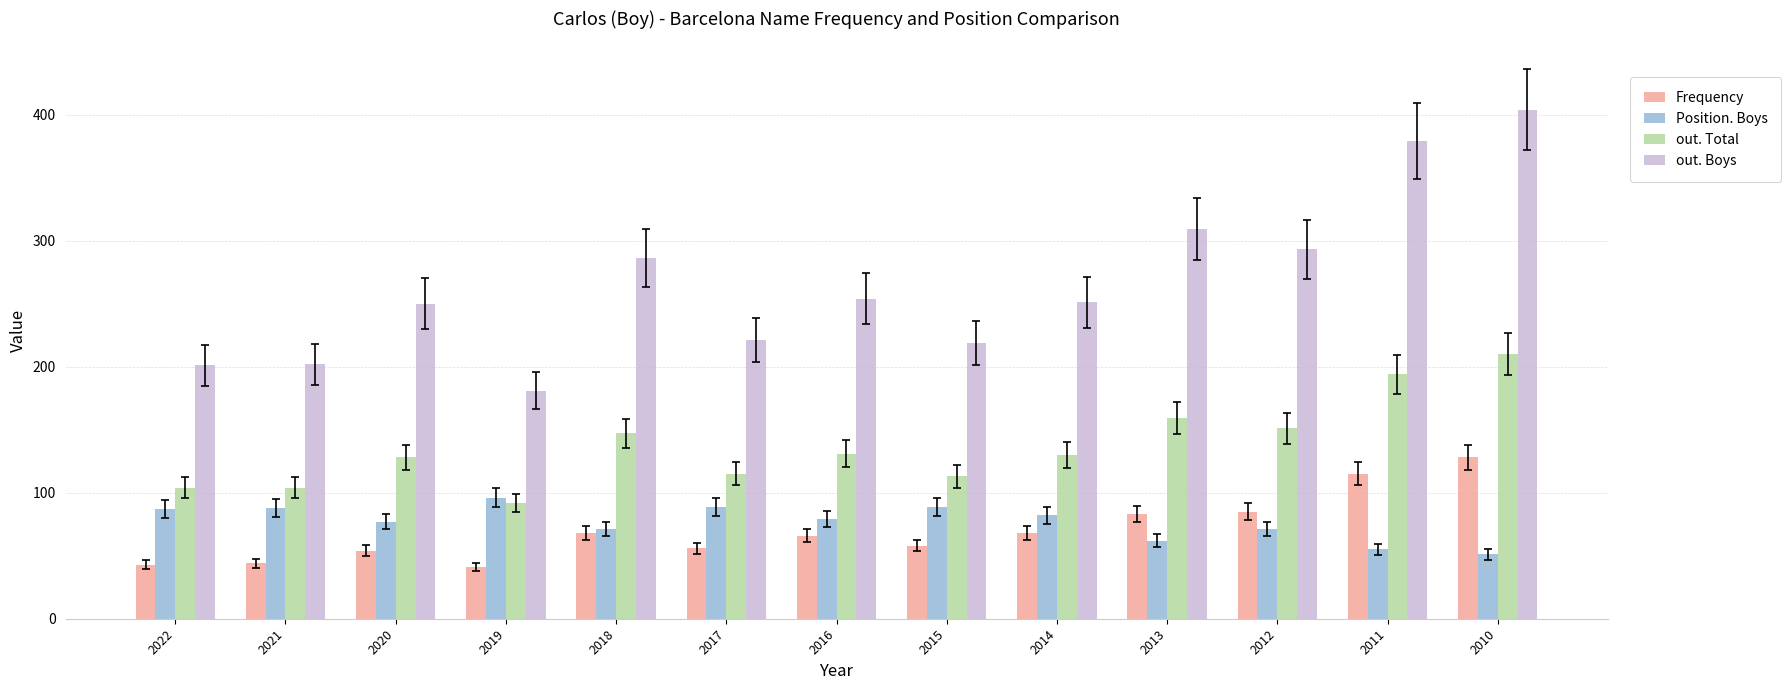

What value does the out. Total series have at 2017?

115